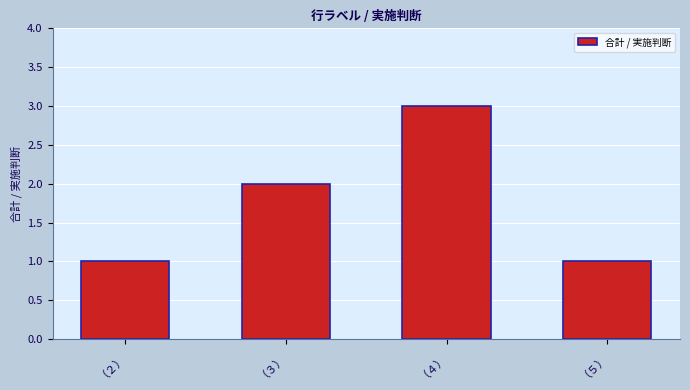

What position from the right is （５）?

1